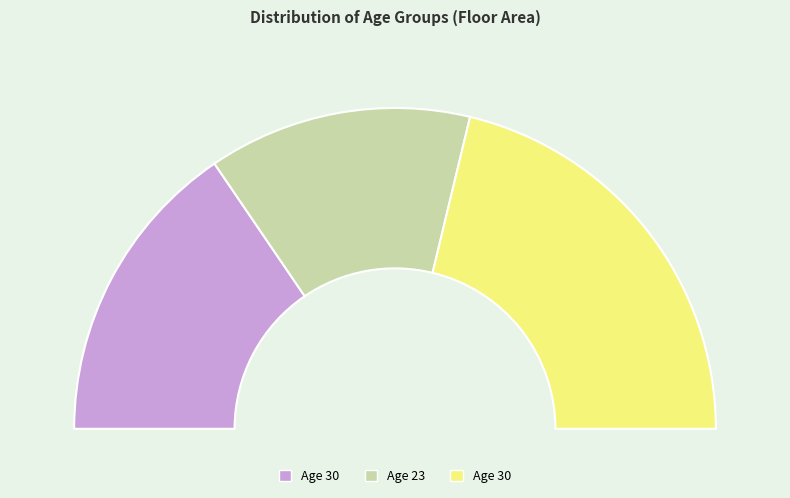

What percentage is the 23 slice, to the nearest percent?

27%